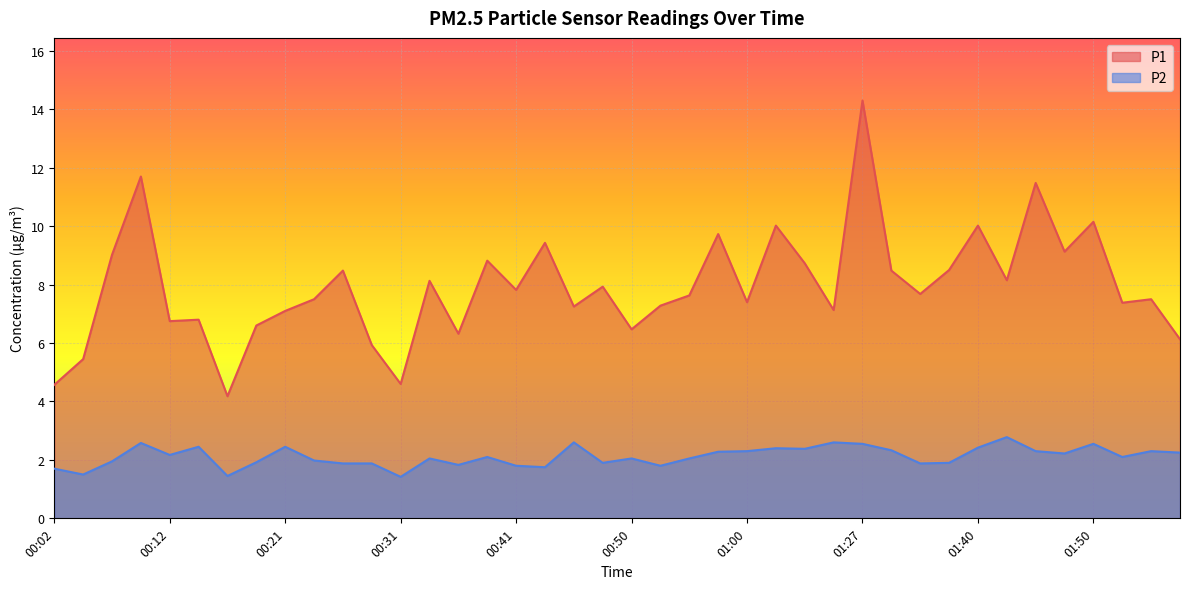

How many interior local peaks does the P2 series have?

12